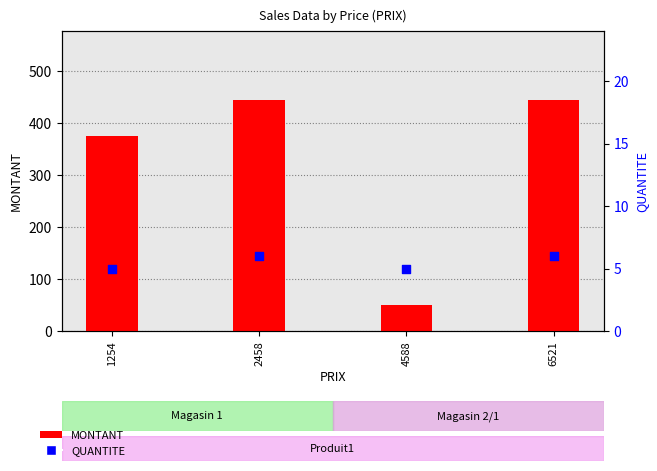

What is the total value across all series at 6521?

450